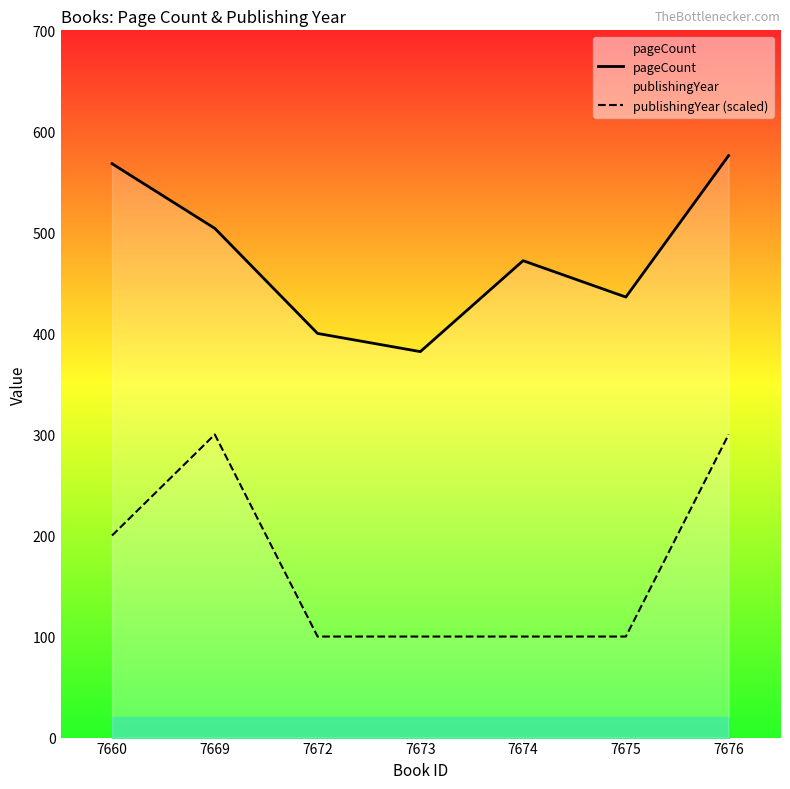

Rank the series by their average value, from lowest to highest.

publishingYear (scaled), pageCount